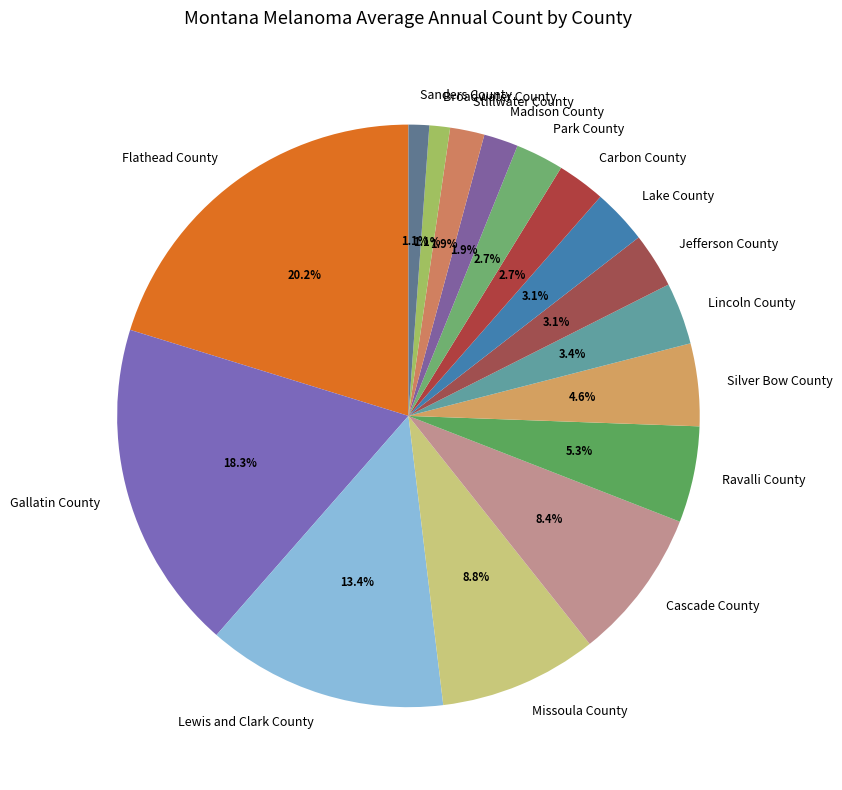

Combined, what portion of the pie is Silver Bow County and Cascade County?

13.0%